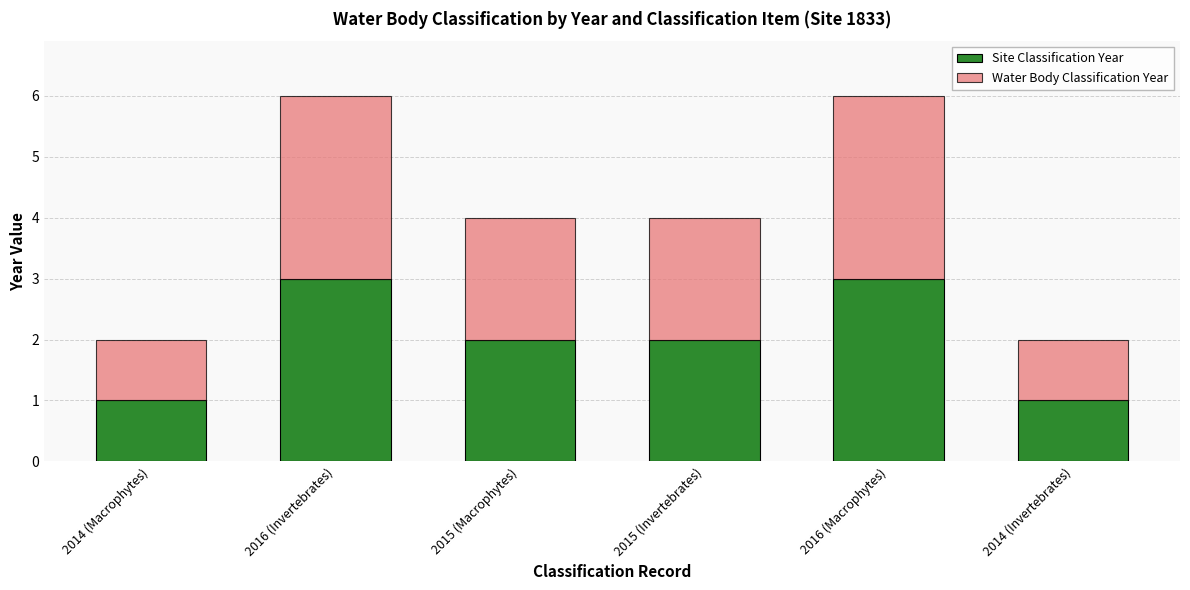

What is the highest value of the Site Classification Year series?

3